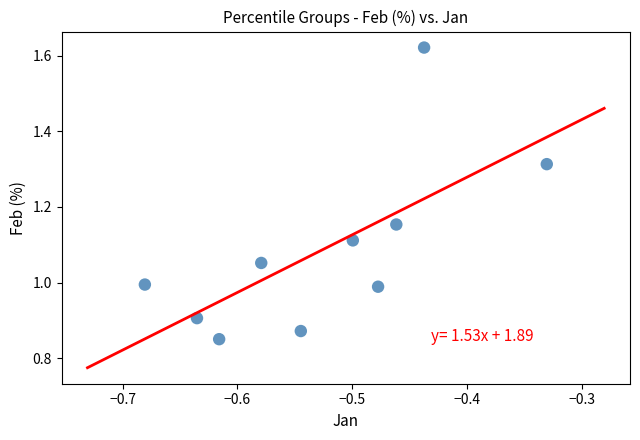

What is the average X value?

-0.5